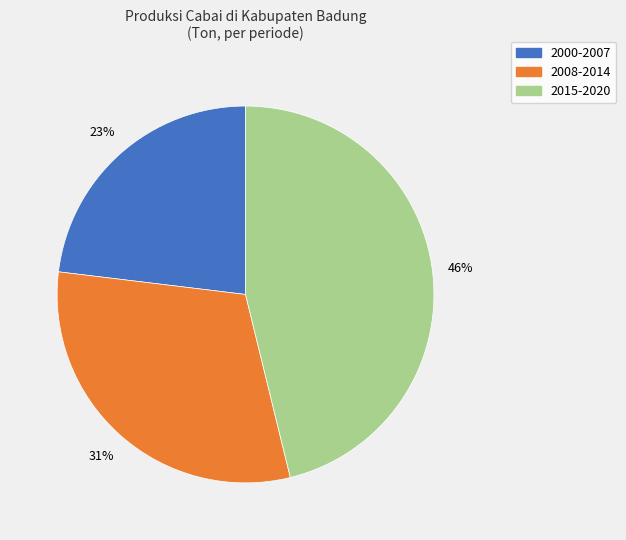

Is there any slice that represents more than half of the pie?

No